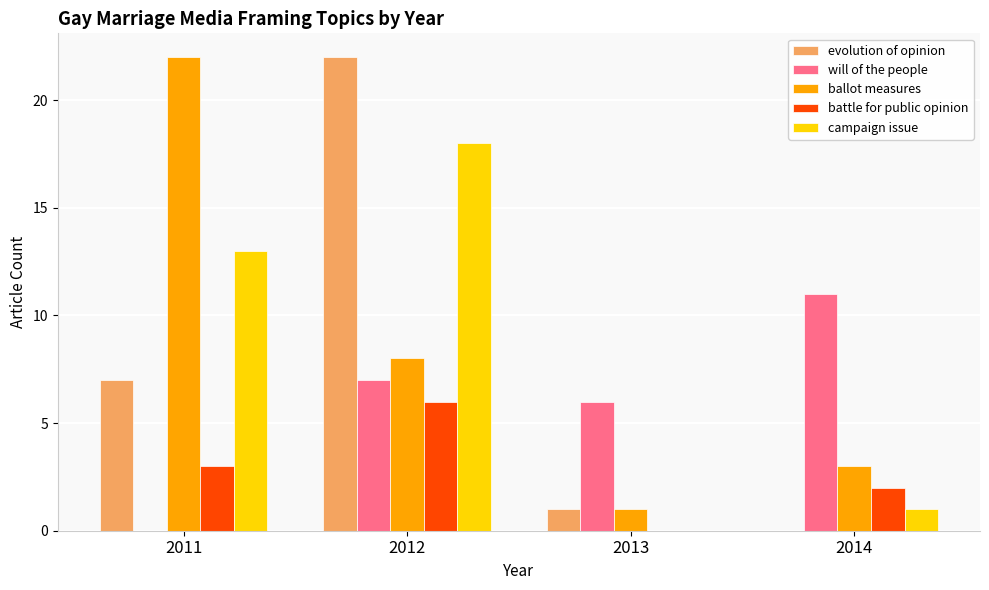

What are all the series names shown in the legend?

evolution of opinion, will of the people, ballot measures, battle for public opinion, campaign issue